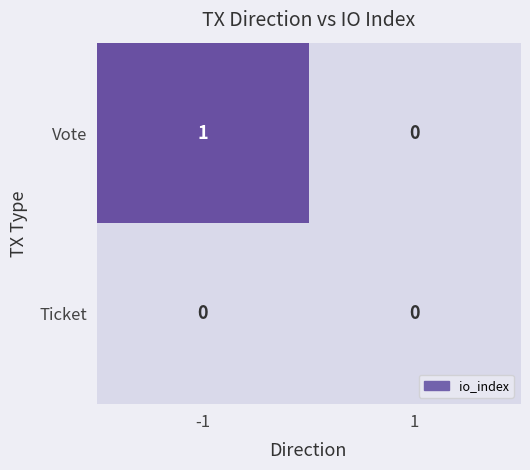

Count the number of data series in this chart.

2